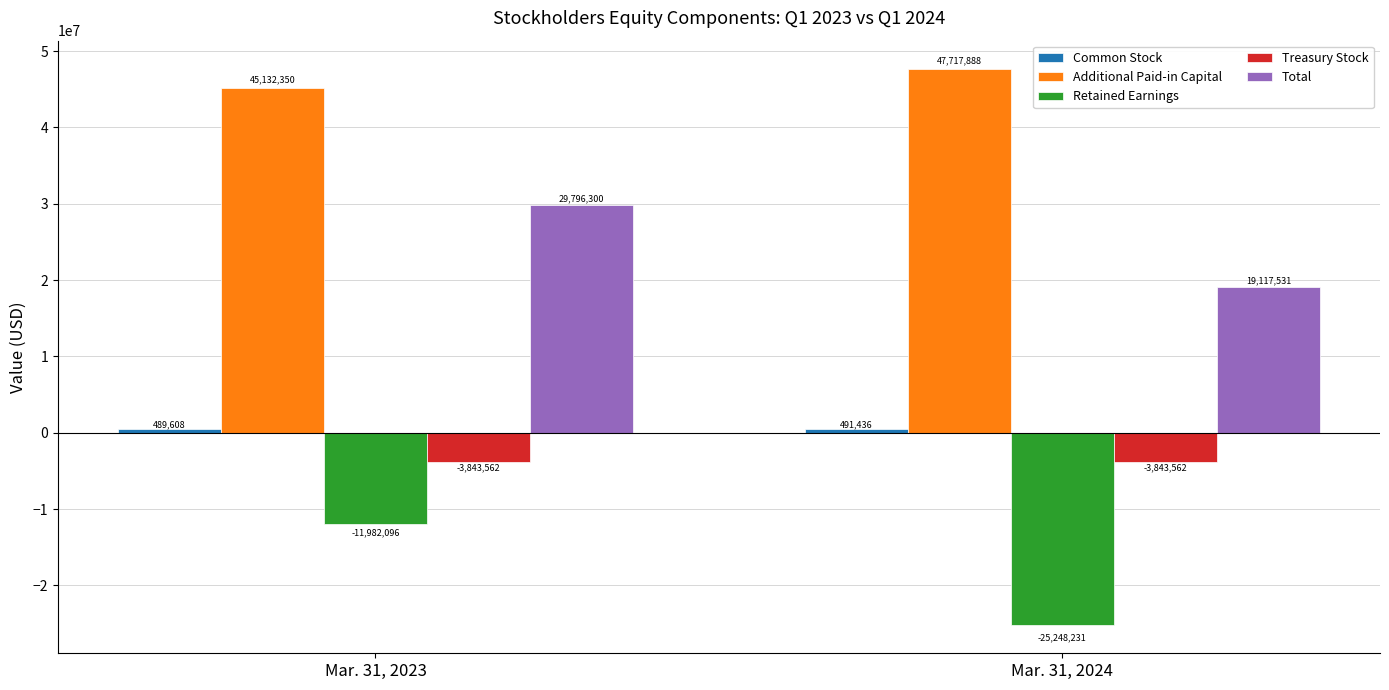

What is the total value across all series at Mar. 31, 2023?

59592600